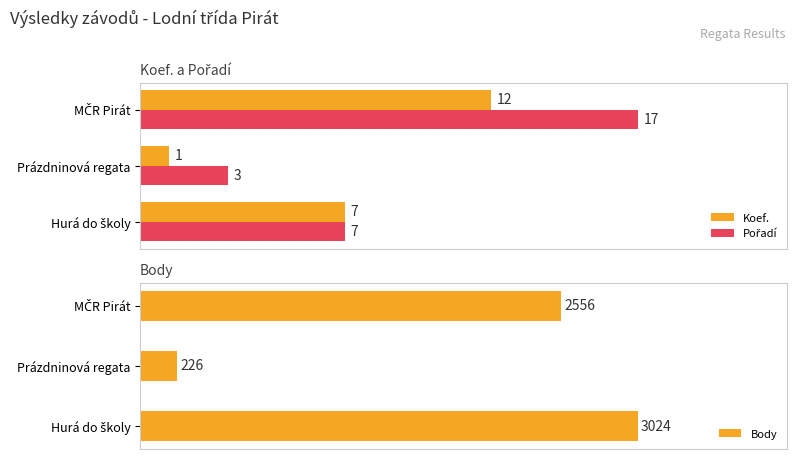

At which label does Koef. reach its minimum?

Prázdninová regata